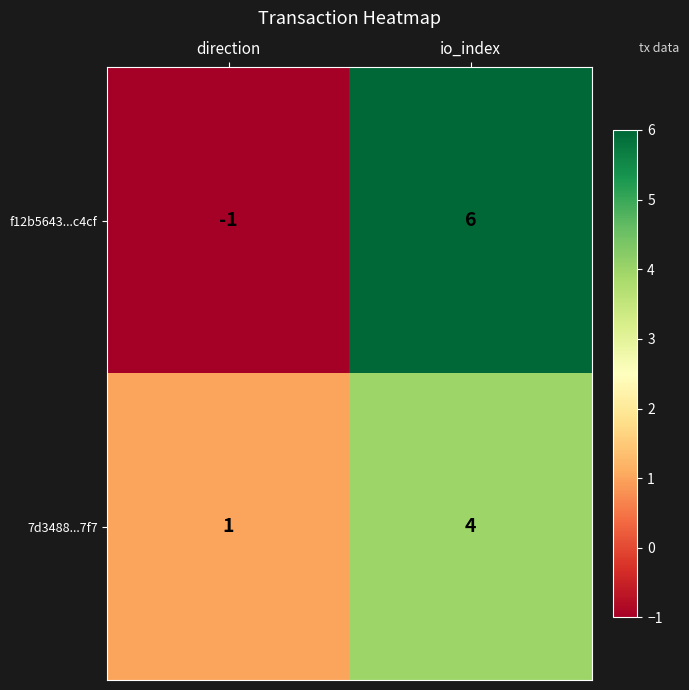

The value of 7d3488...7f7 at io_index is 2. True or false?

False